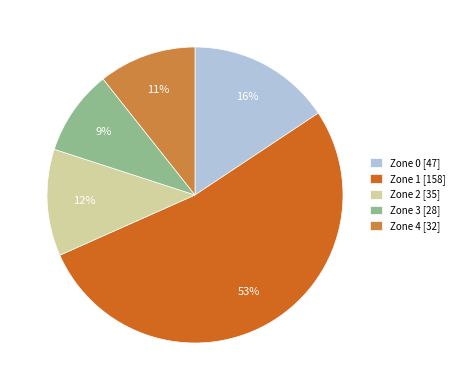

Is the sum of Zone 1 [158] and Zone 4 [32] greater than half?

Yes